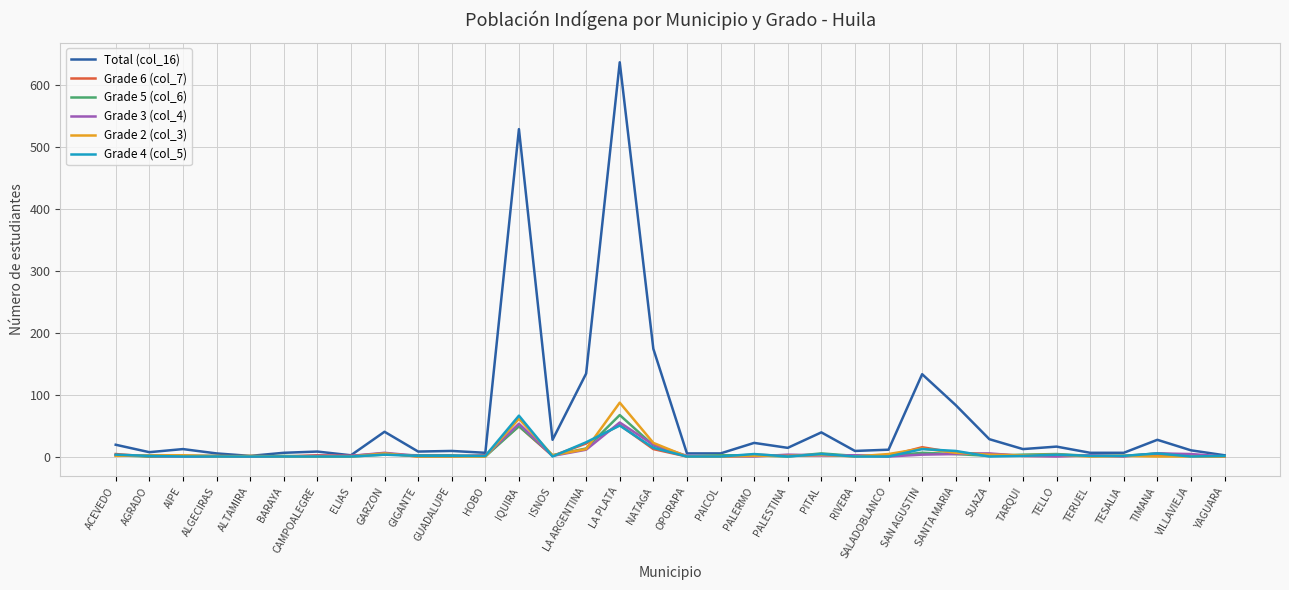

Which series has the widest spread of values?

Total (col_16)